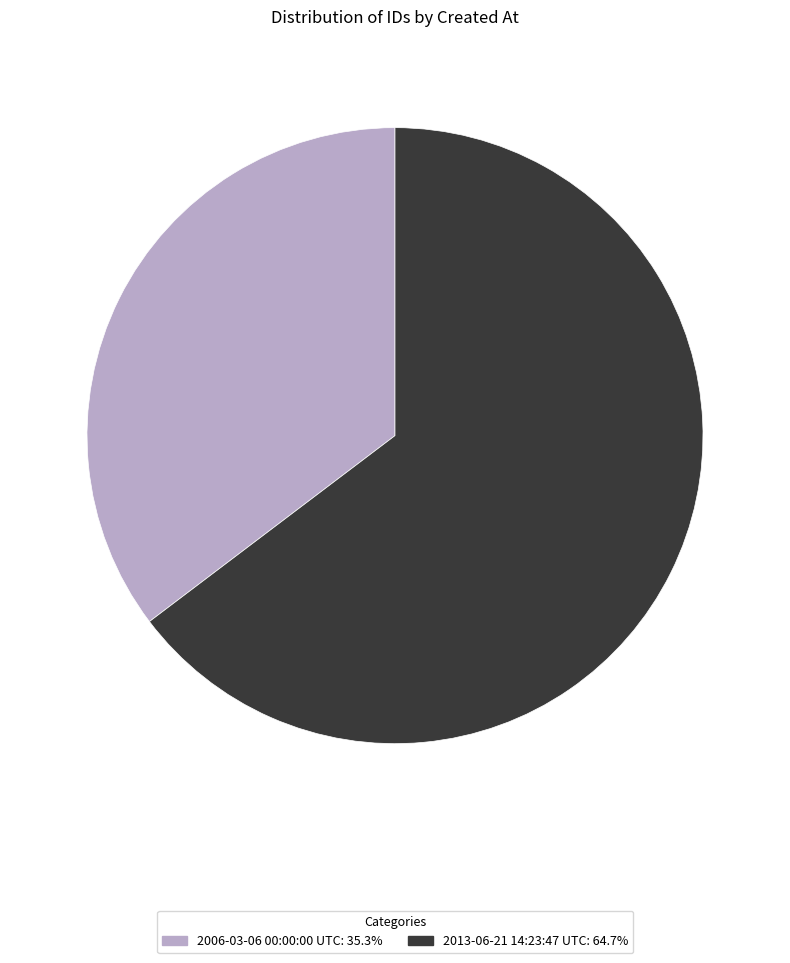

Is 2013-06-21 14:23:47 UTC: 64.7% the majority of the pie?

Yes